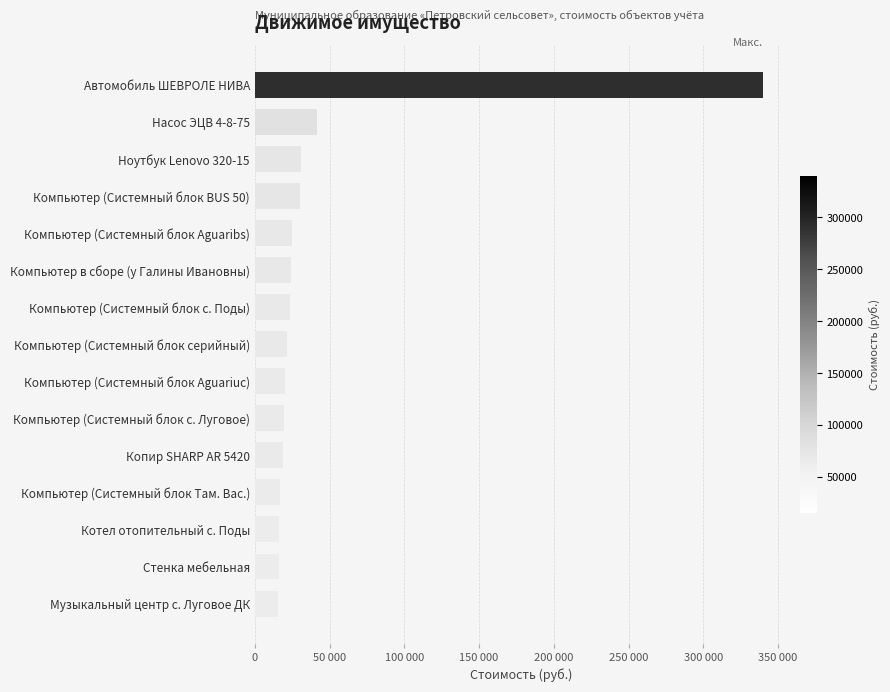

What is the average value?

43976